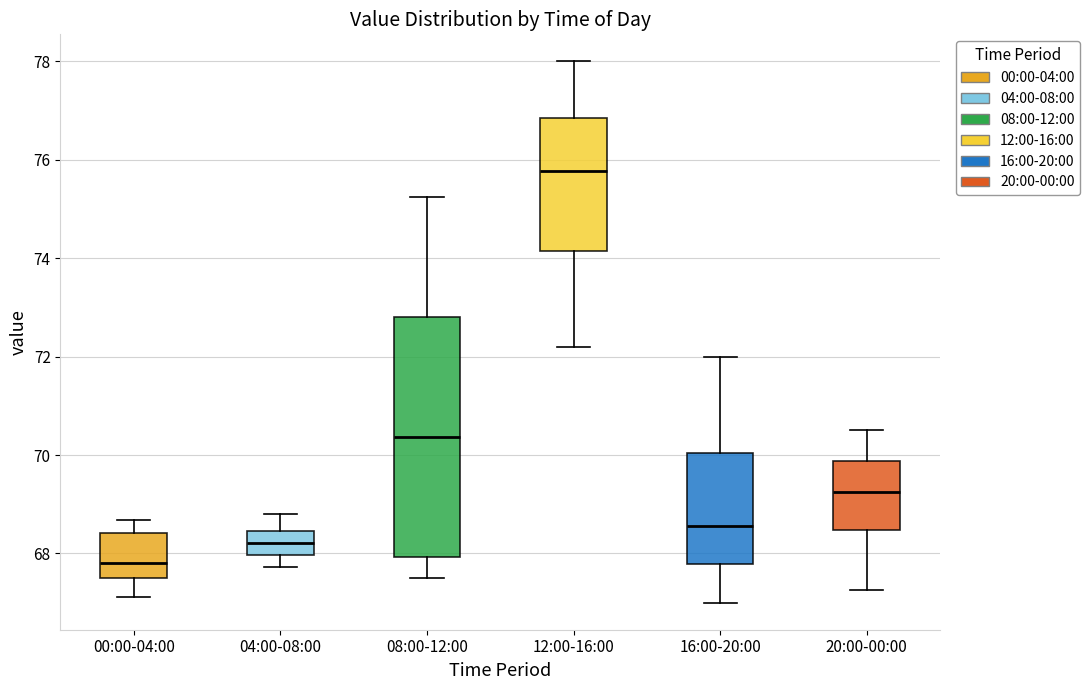

Which box's median line is the highest?

12:00-16:00